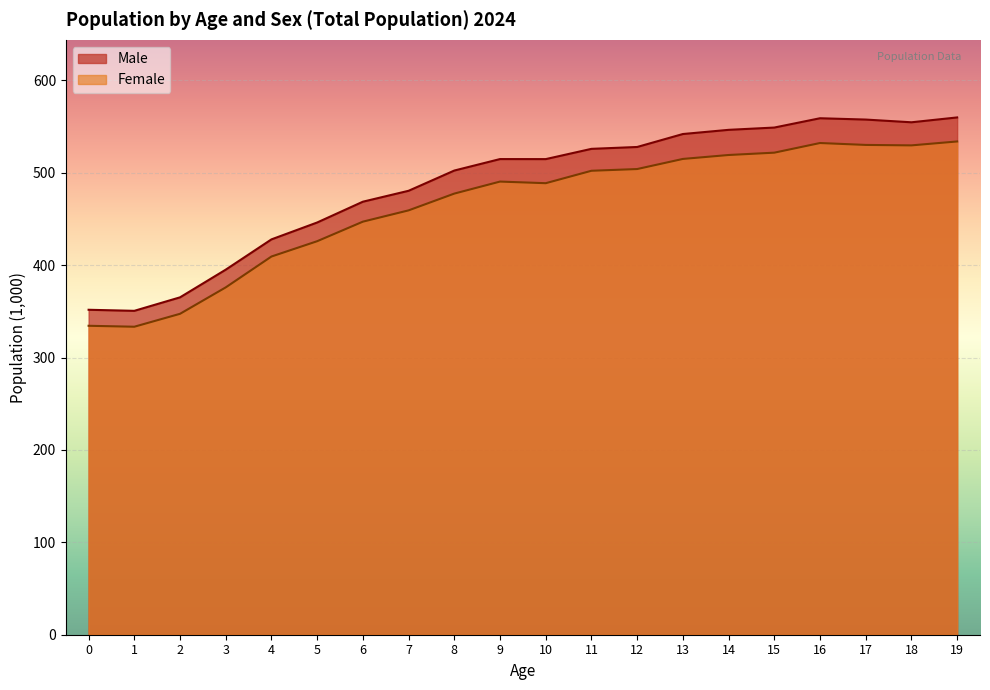

True or false: Male and Female intersect in this chart.

False